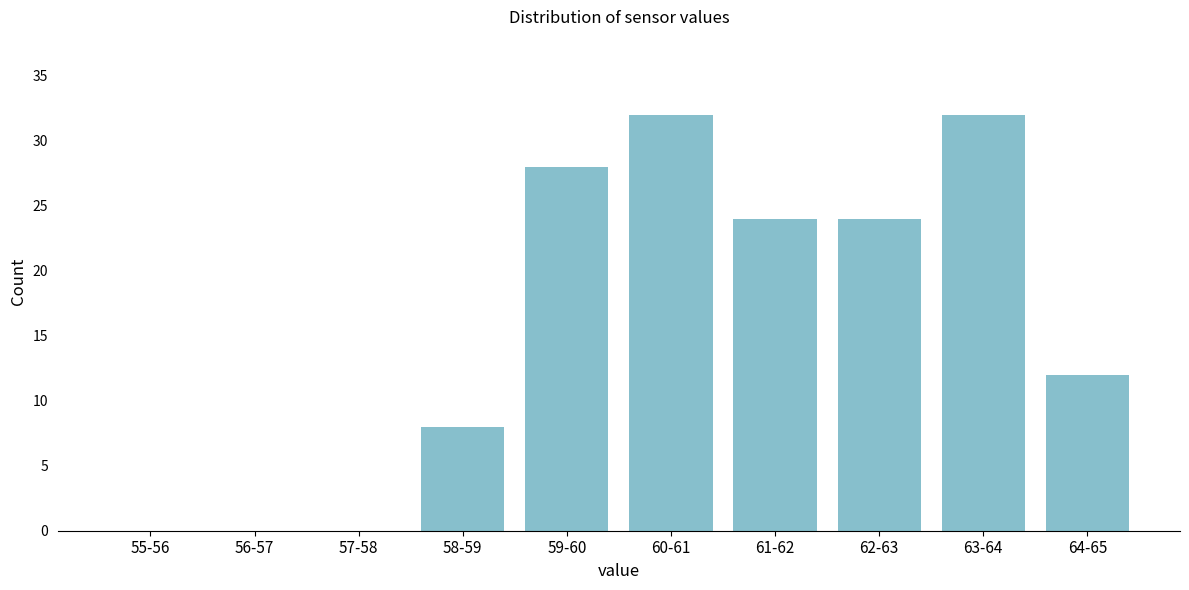

Reading left to right, what are all the values shown in this chart?

55-56=0	56-57=0	57-58=0	58-59=8	59-60=28	60-61=32	61-62=24	62-63=24	63-64=32	64-65=12